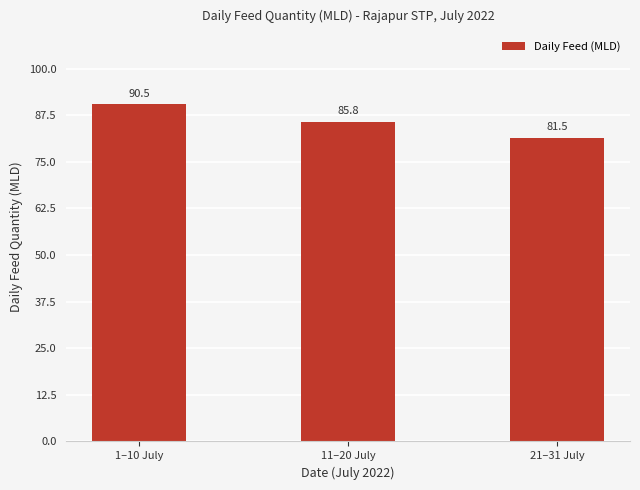

What is the ratio of the value at 11–20 July to the value at 1–10 July?

0.9